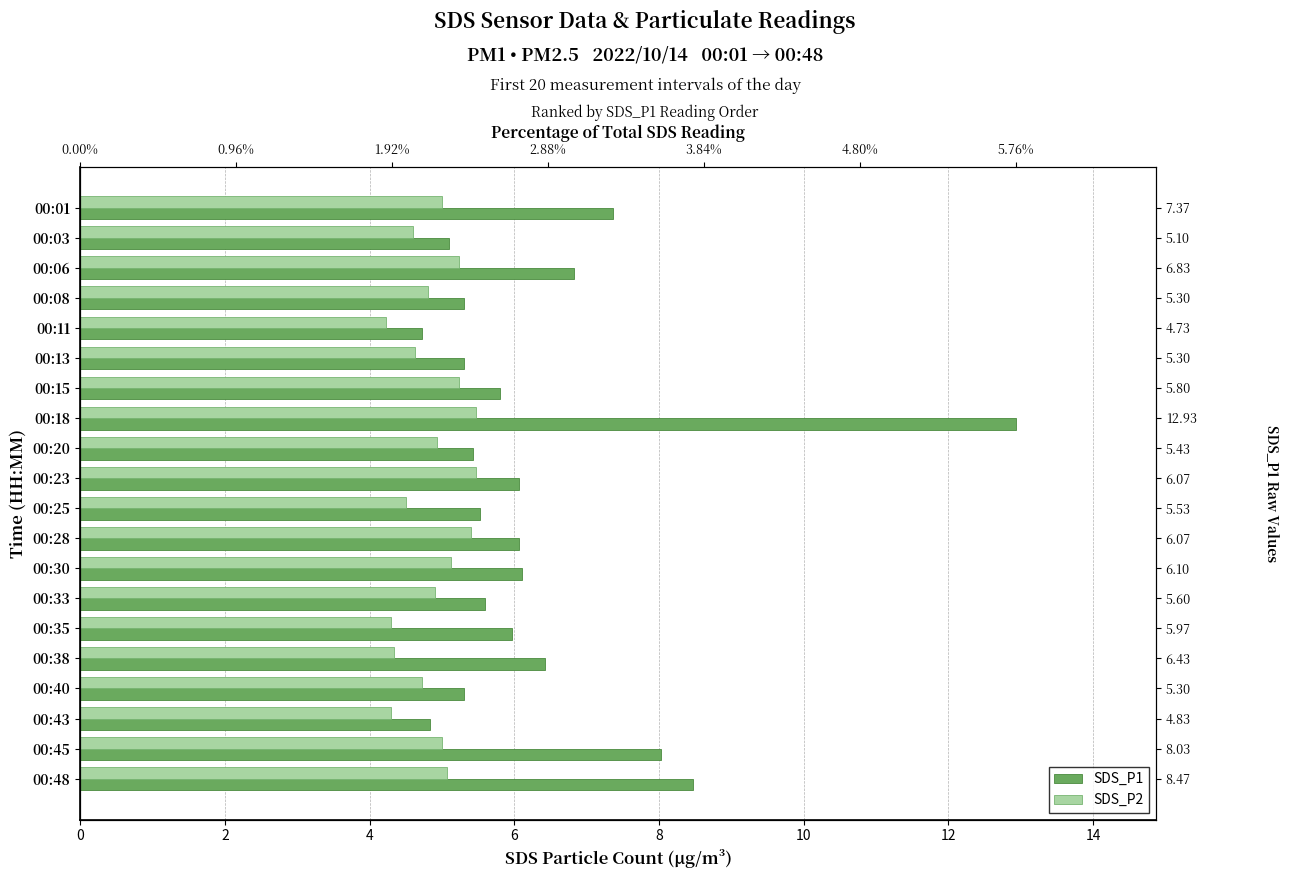

The value of SDS_P1 at 00:06 is 4.8. True or false?

False